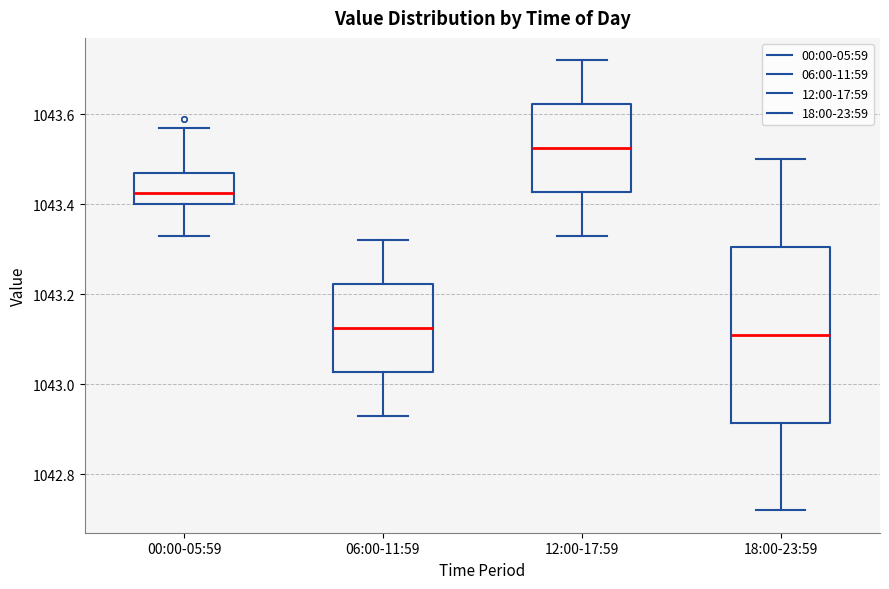

Which box is the tallest, from its lower edge to its upper edge?

18:00-23:59